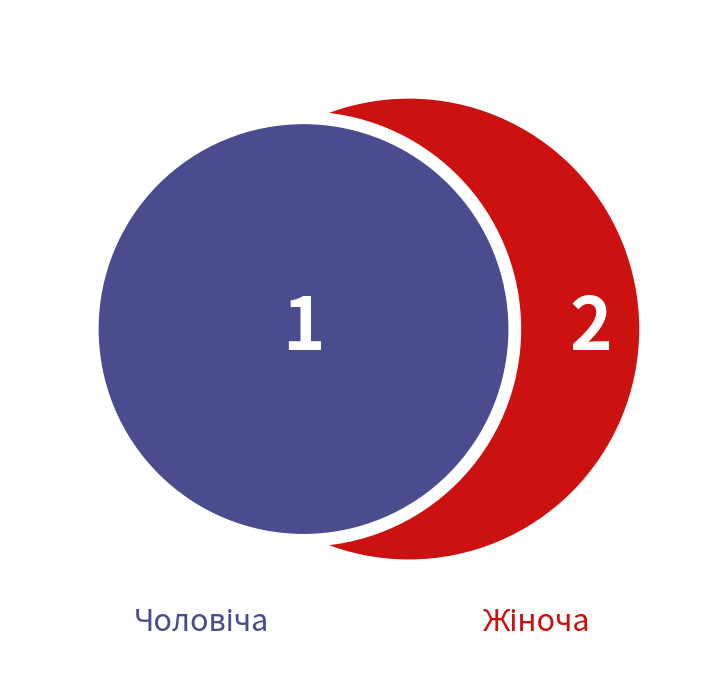

Between Чоловіча and Жіноча, which is larger?

Жіноча